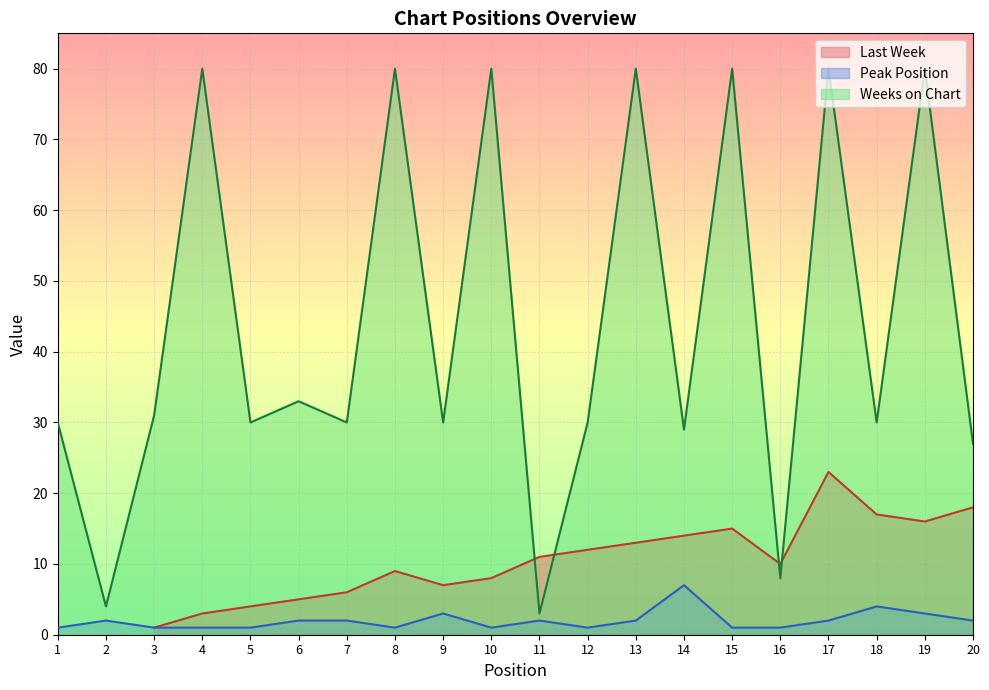

At which label does Peak Position reach its minimum?

1